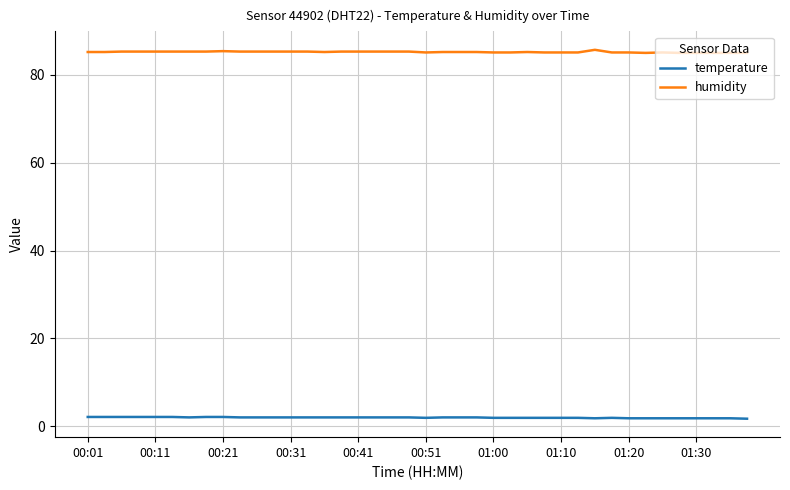

True or false: temperature and humidity cross at least once.

False